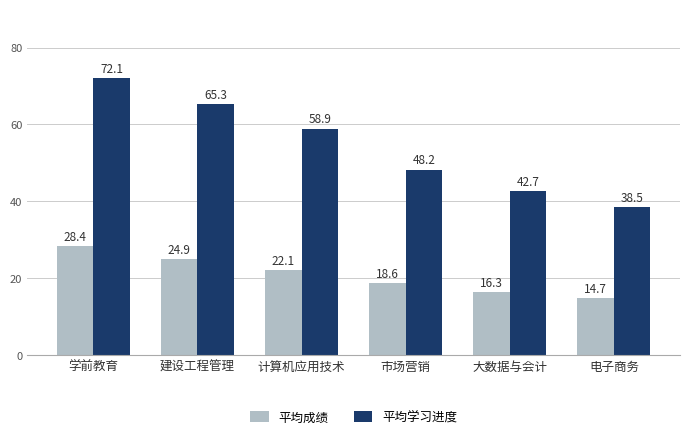

Between 建设工程管理 and 电子商务, which series saw the biggest shift?

平均学习进度